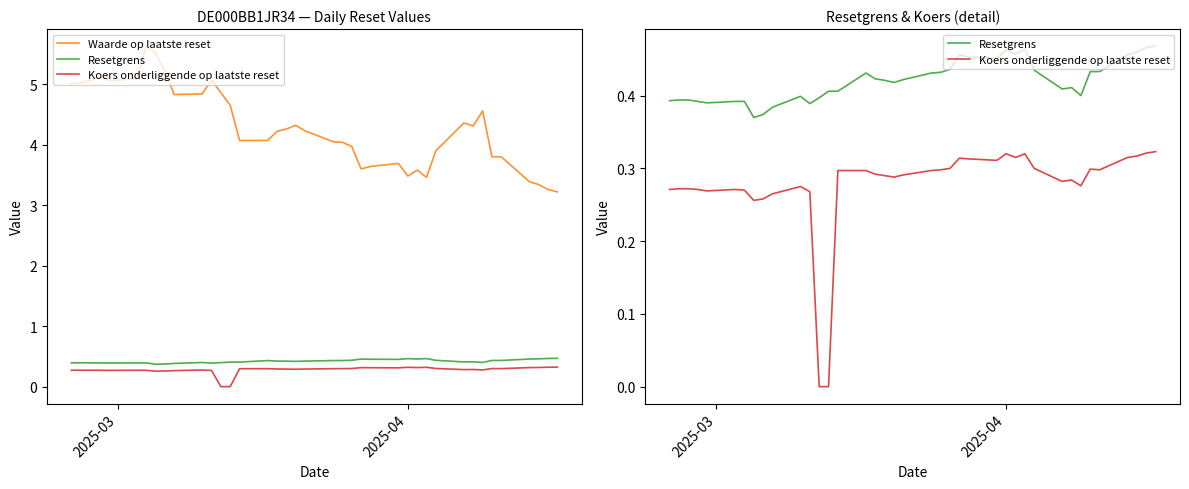

True or false: Resetgrens has more than 2 points higher than both neighbors.

True